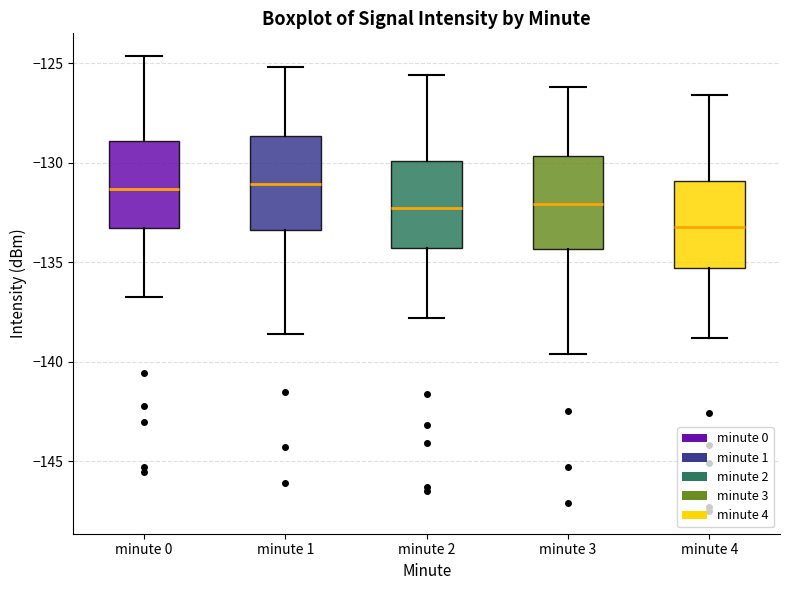

Where does the lower whisker of the box for minute 3 end on the y-axis? The values are not printed on the chart, so give them approximately, as read against the axis.

-139.5